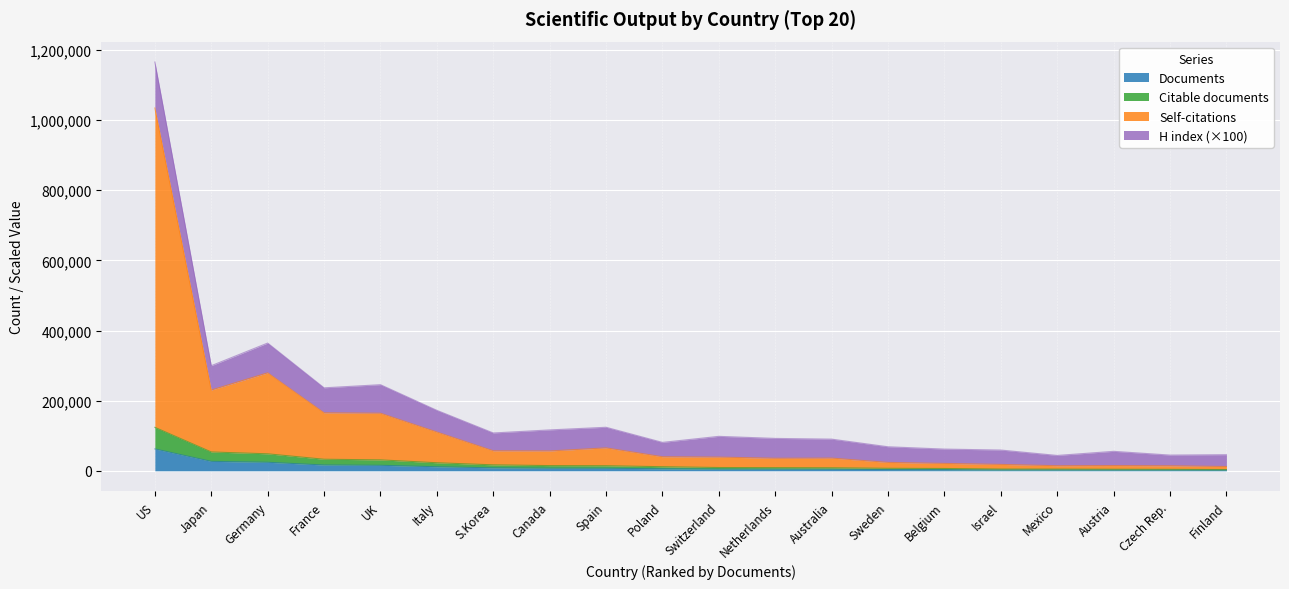

Does the chart display data point markers on the line(s)?

No